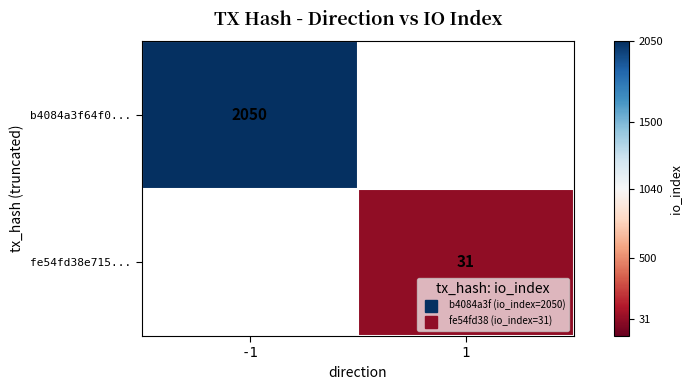

Which series has the widest spread of values?

b4084a3f64f0...